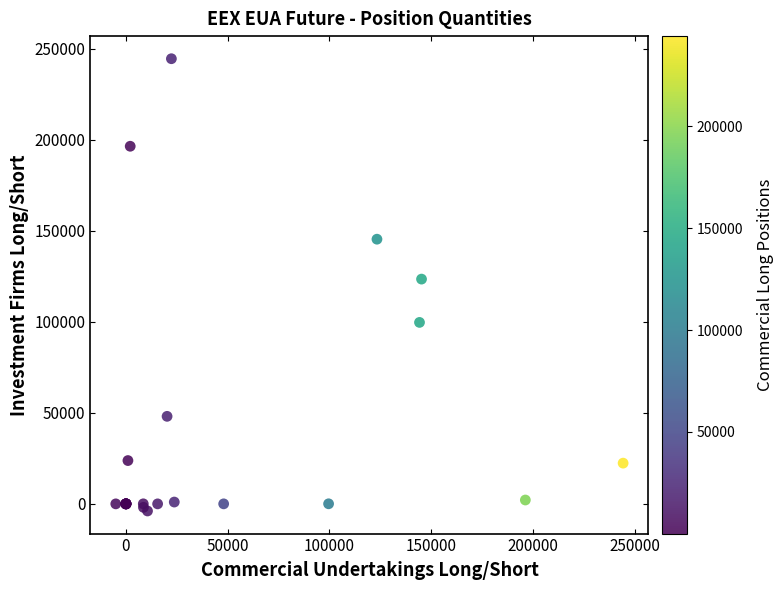

What Y value in the scatter plot is closest to 120249?

123405.0